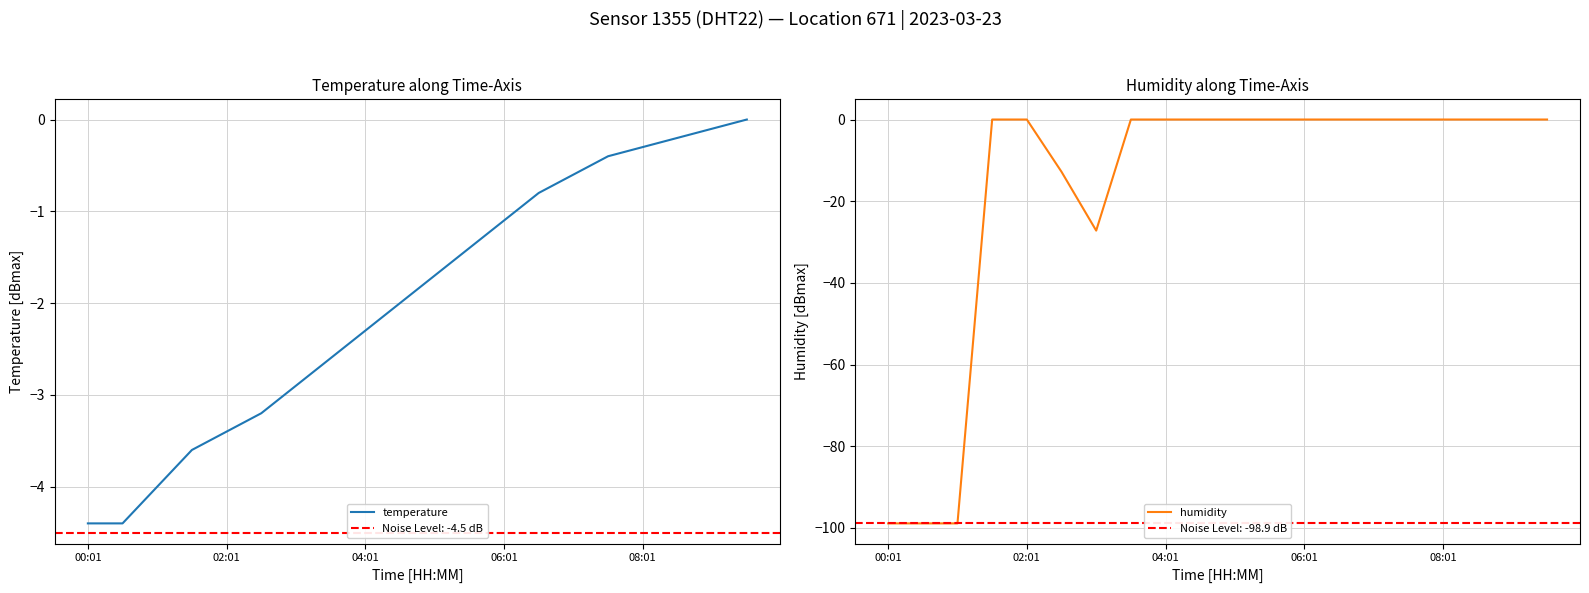

What are all the series names shown in the legend?

temperature, humidity